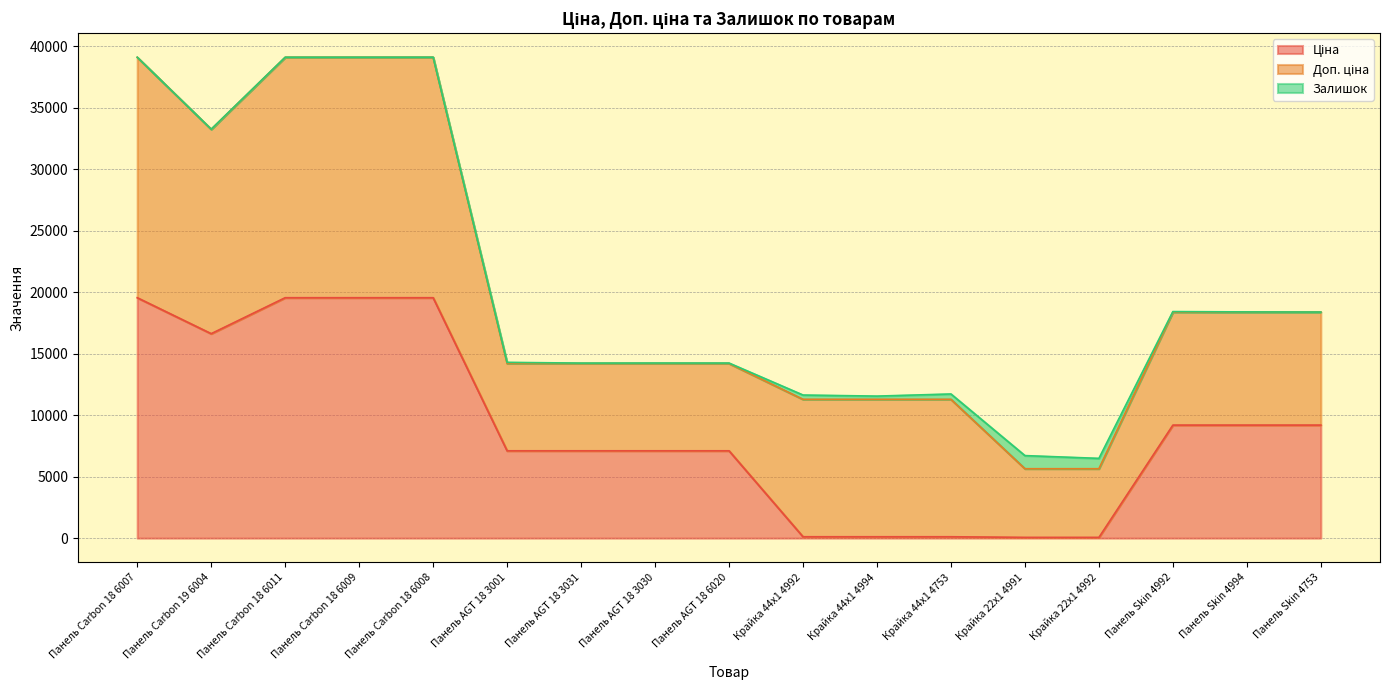

True or false: Ціна and Доп. ціна cross at least once.

False